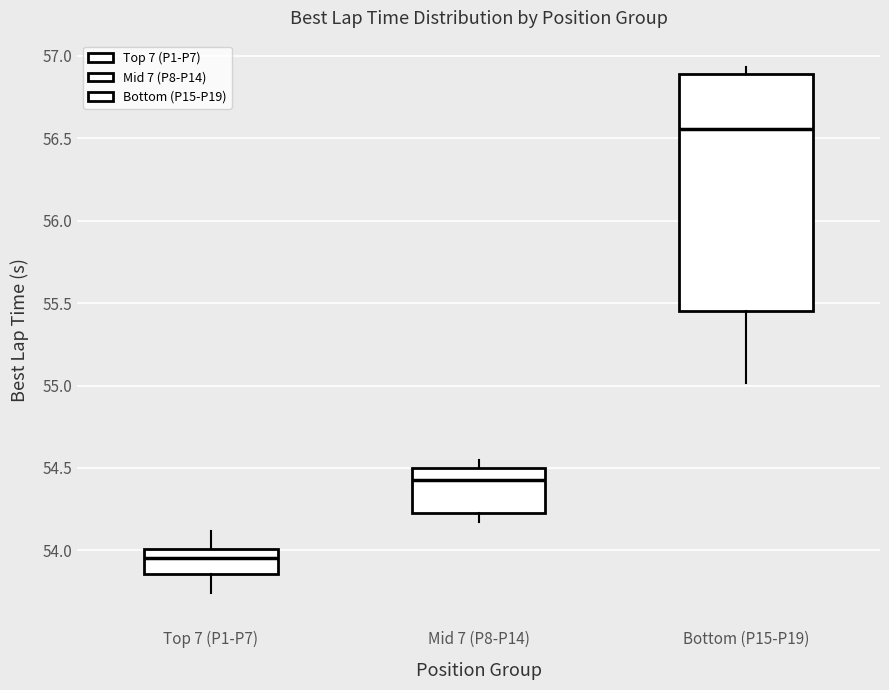

Comparing the boxes themselves (not the whiskers), which one is the tallest?

Bottom (P15-P19)